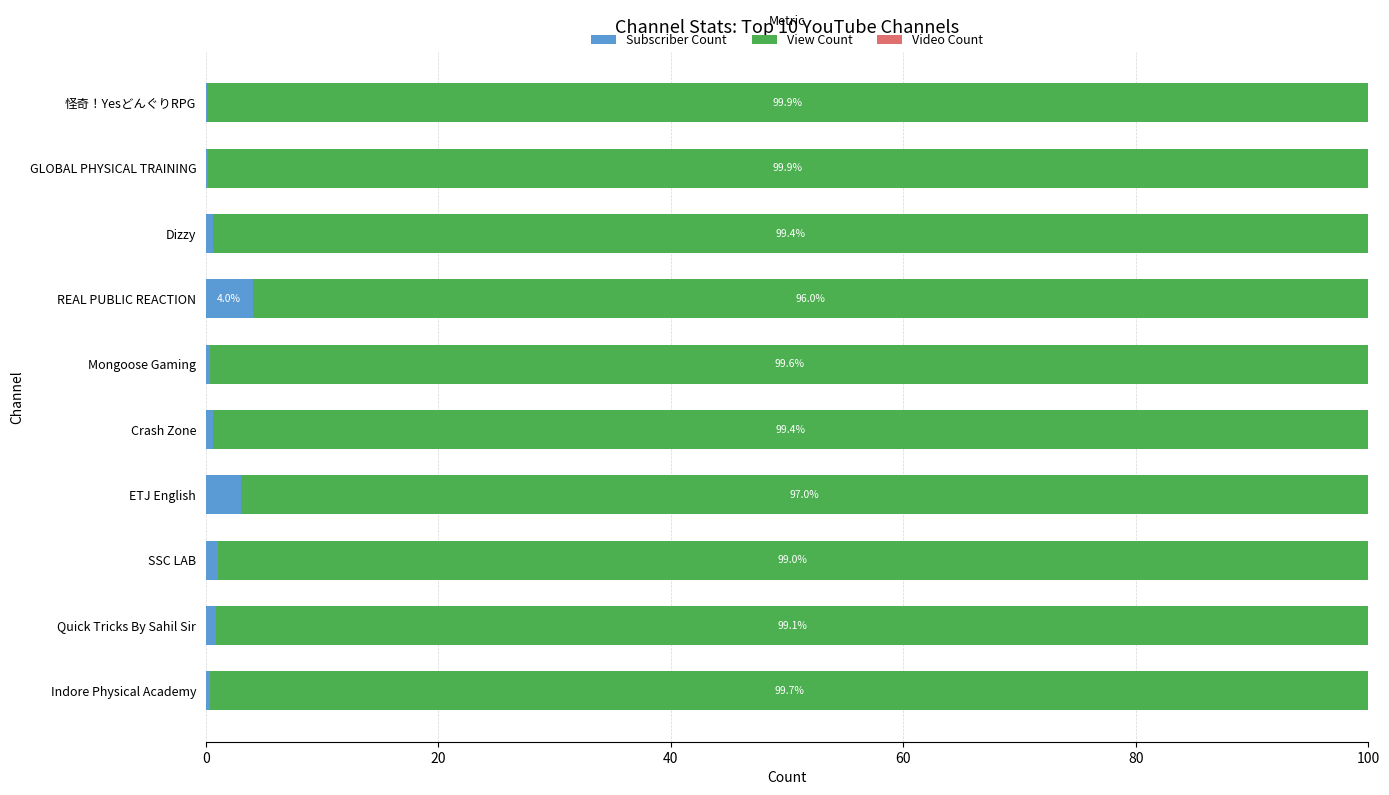

Is it true that Subscriber Count equals 3.0 at ETJ English?

True